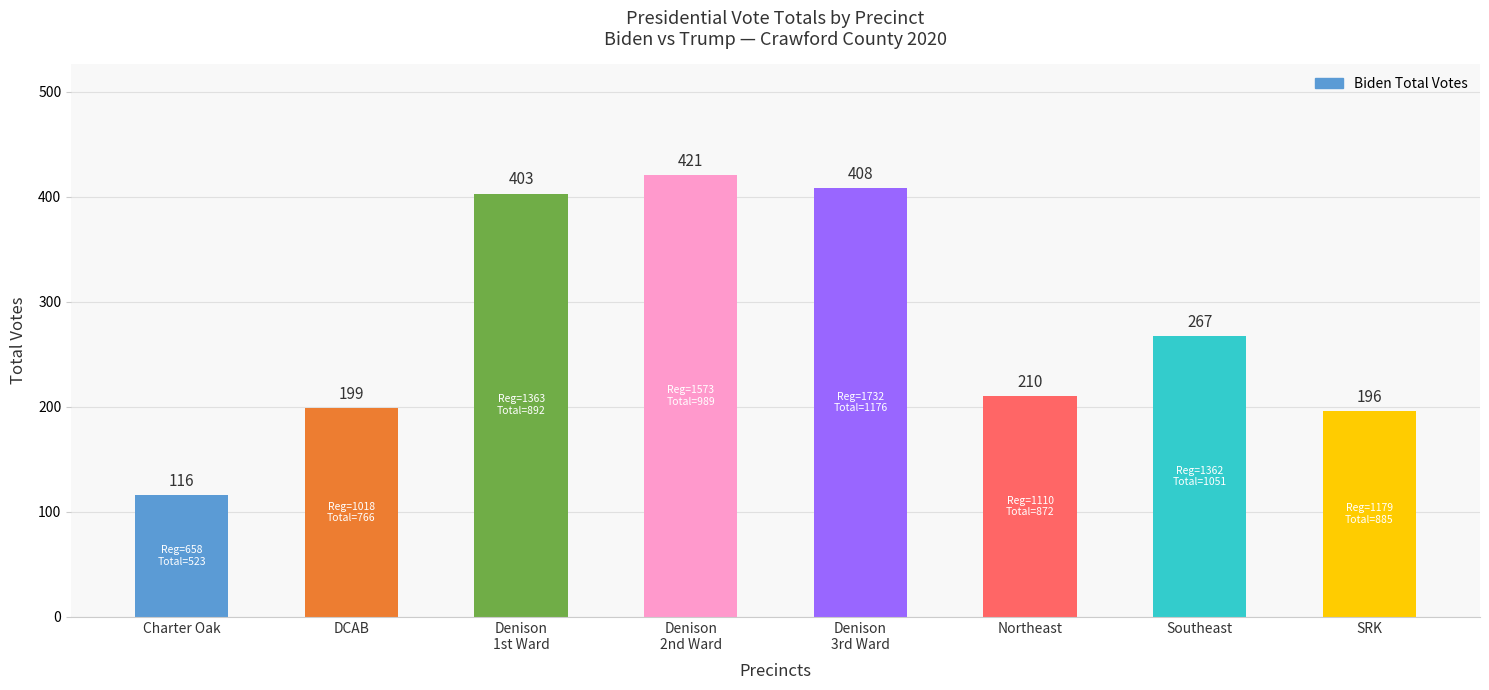

Which label corresponds to the largest value in the chart?

Denison
2nd Ward